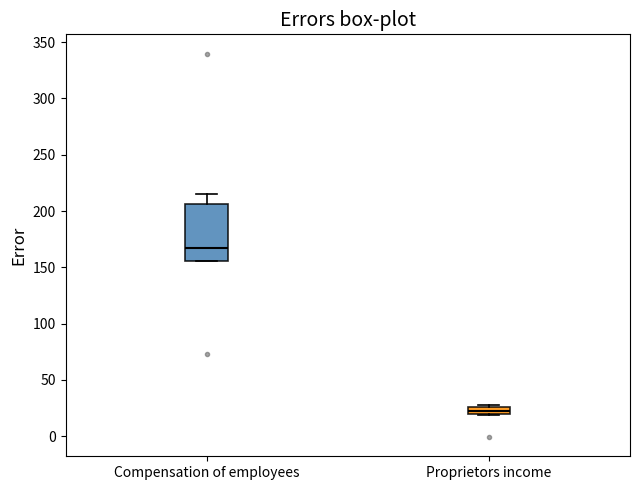

Where is the lower edge of the box for Compensation of employees on the y-axis? The values are not printed on the chart, so give them approximately, as read against the axis.

155